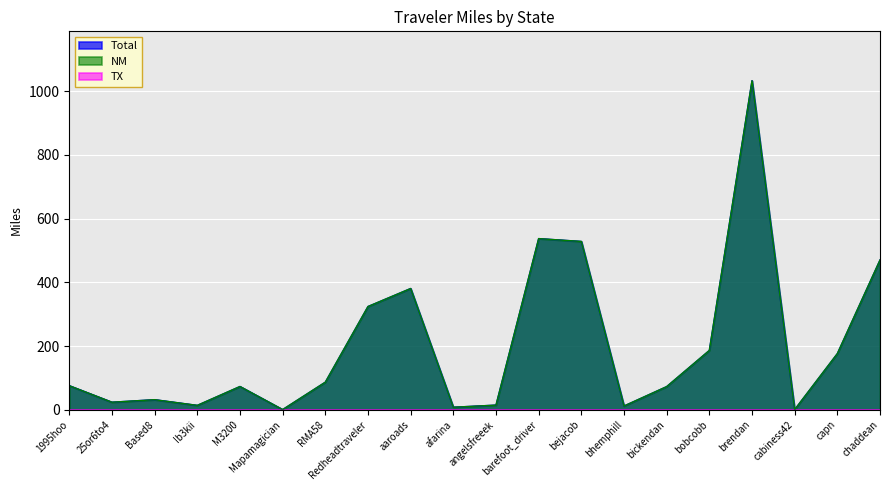

What is the difference between the Total values at Ib3kii and brendan?

1019.4